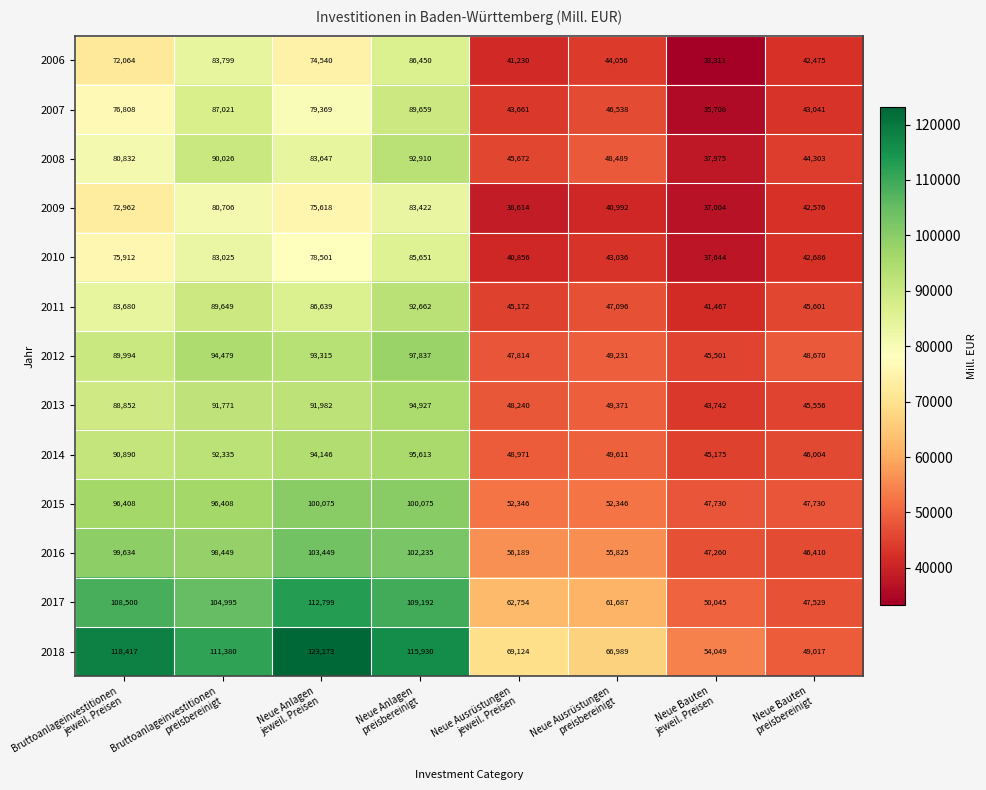

What is the difference between the second highest and minimum values in the 2010 series?

45381